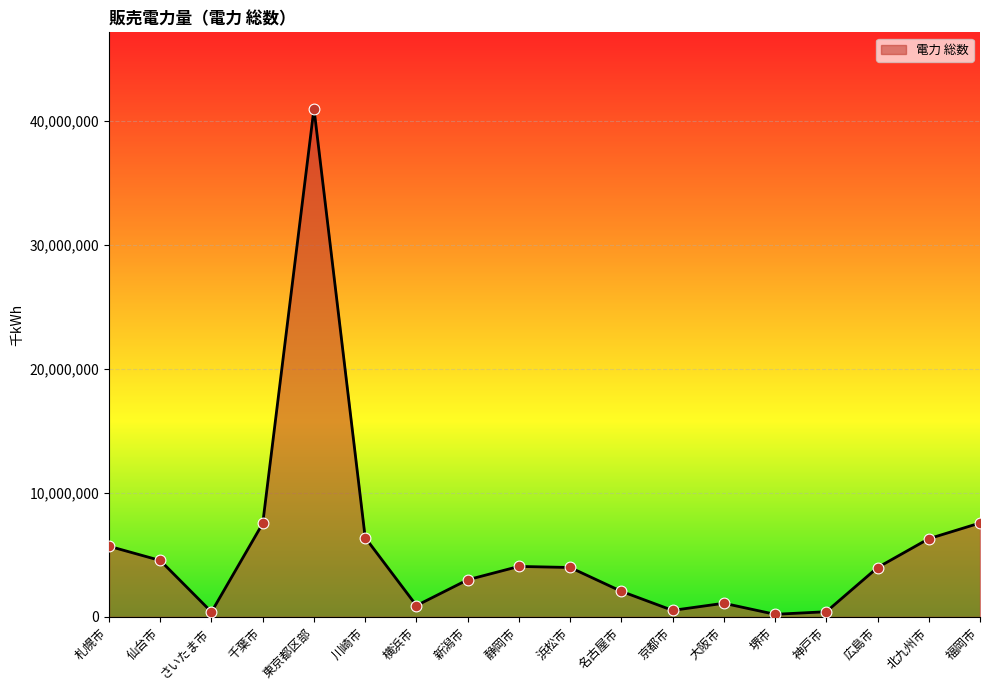

What is the change in value from 仙台市 to 神戸市?

-4131980